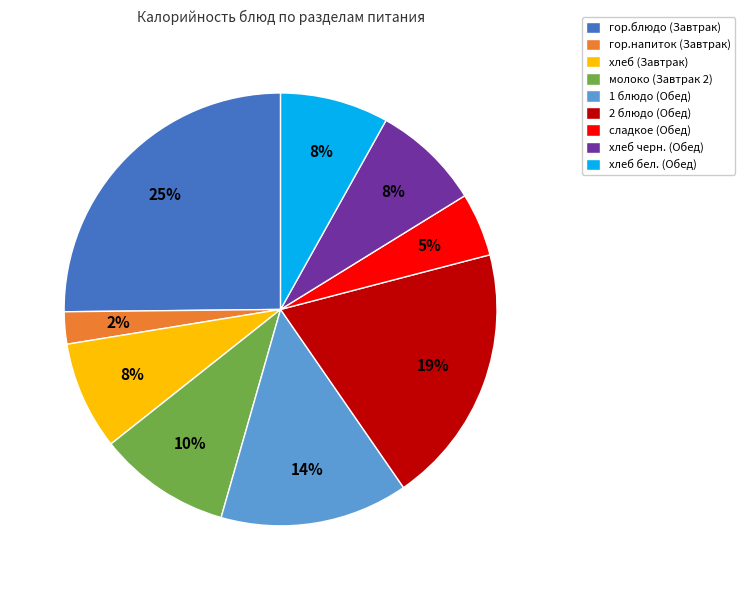

To the nearest percent, what is the combined percentage of 1 блюдо (Обед) and гор.блюдо (Завтрак)?

39%